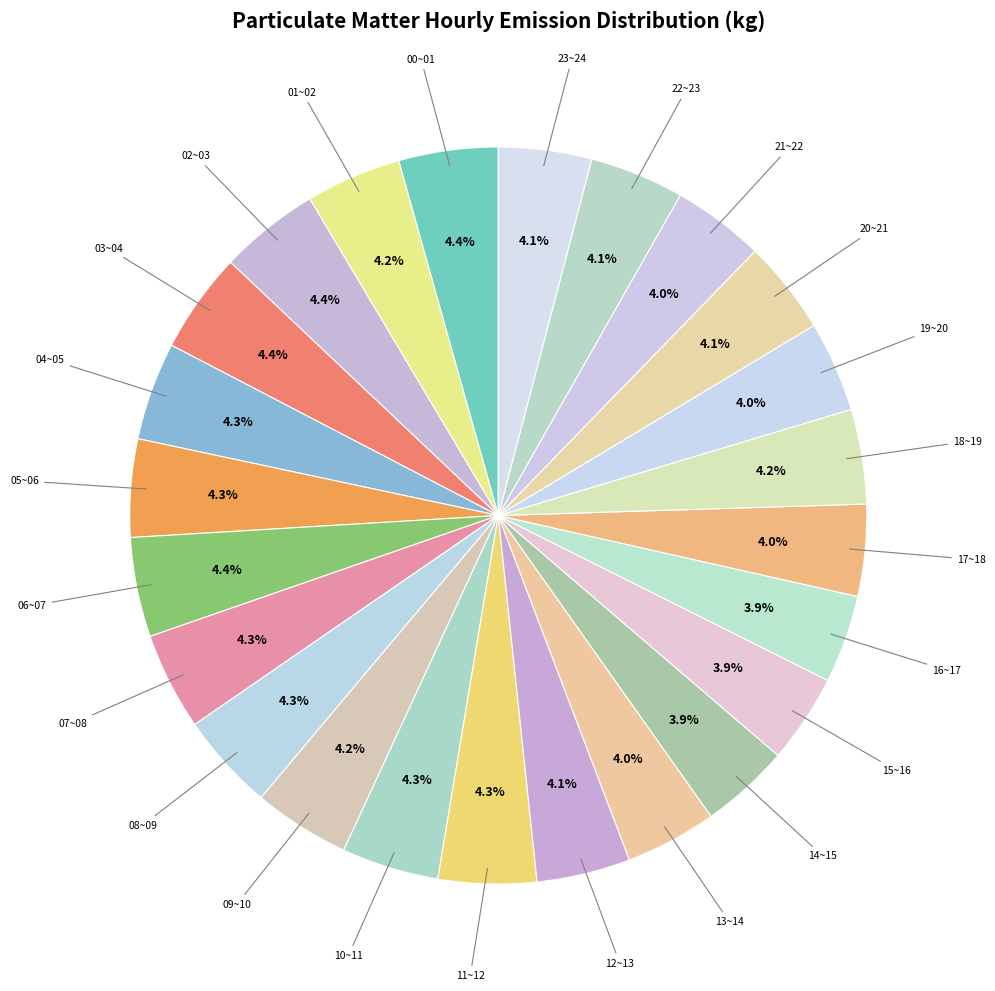

How many segments does this pie chart have?

24